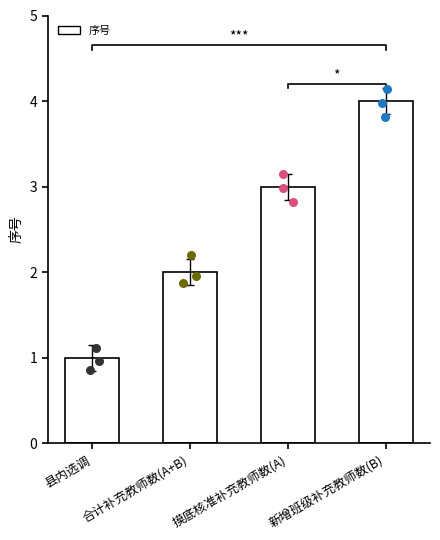

What is the change in value from 县内选调 to 新增班级补充教师数(B)?

+3